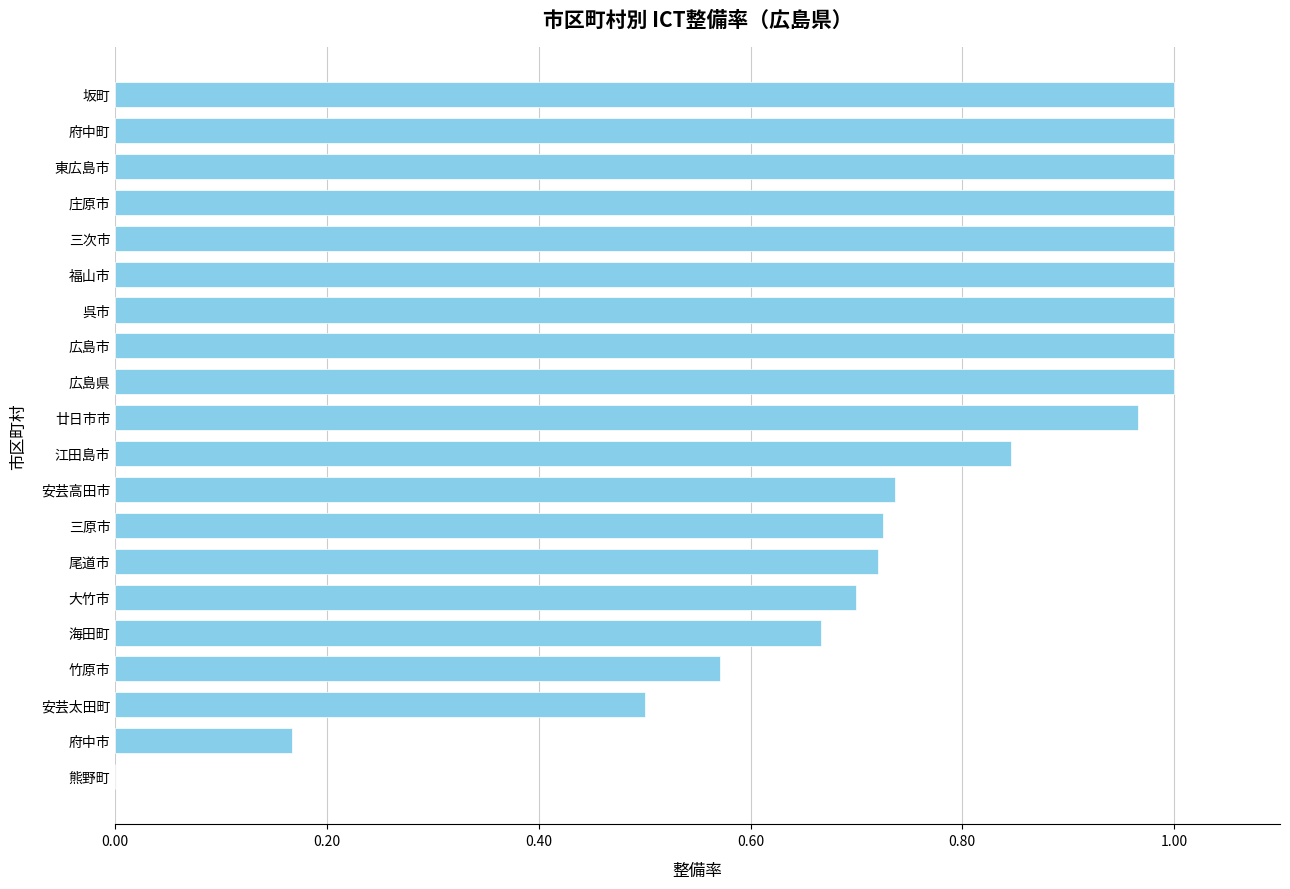

True or false: the data shows 1.0 at 府中町.

True